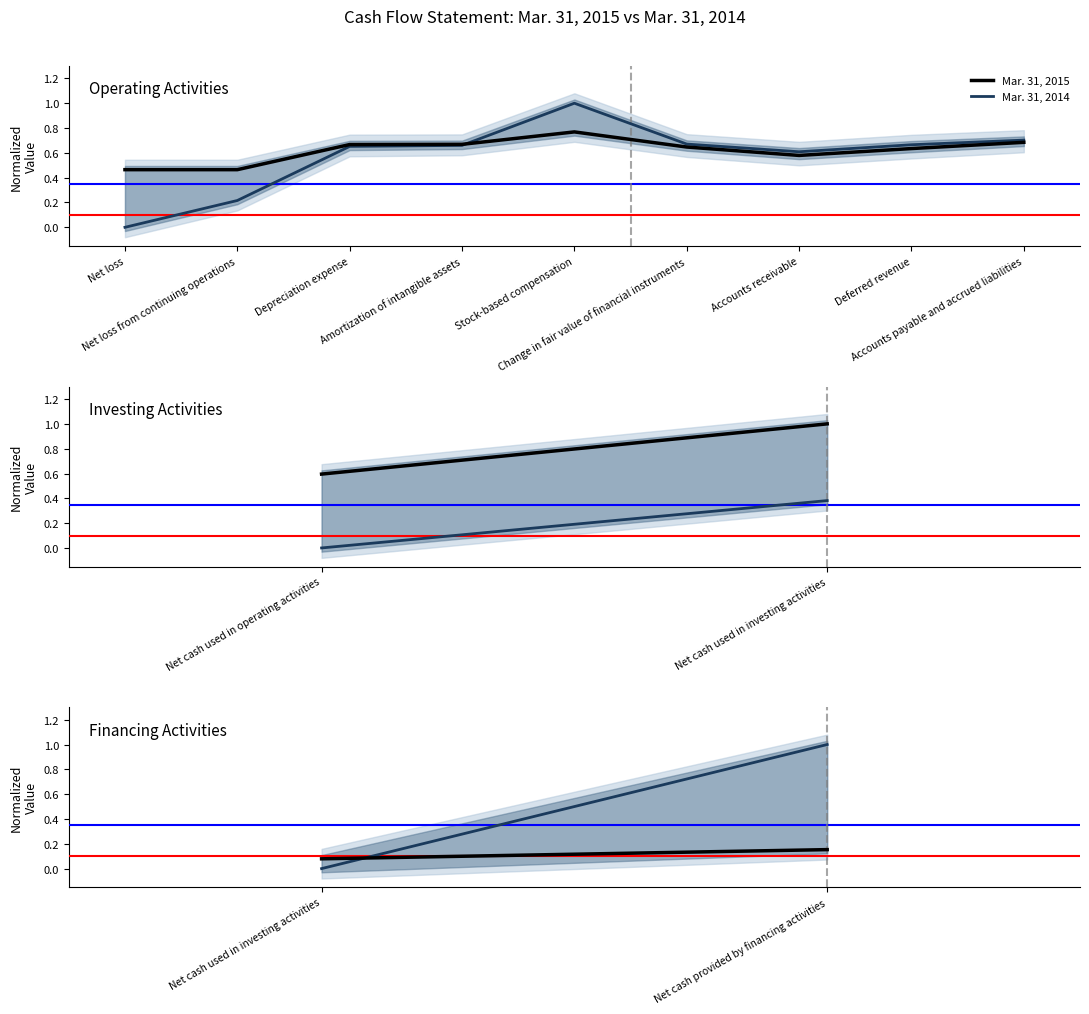

At how many categories does at least one series exceed 0?

2